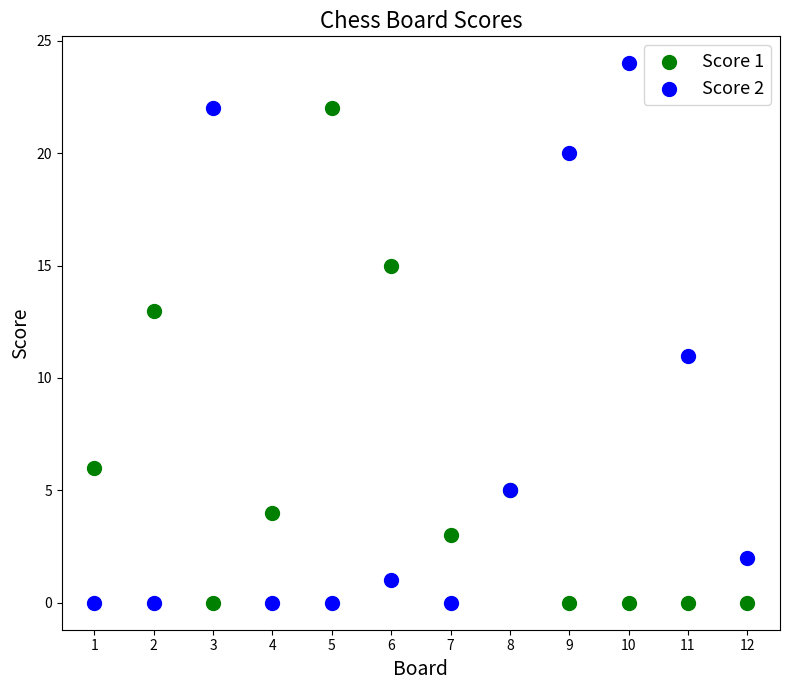

Which series has the largest Y range (max minus min)?

Score 2